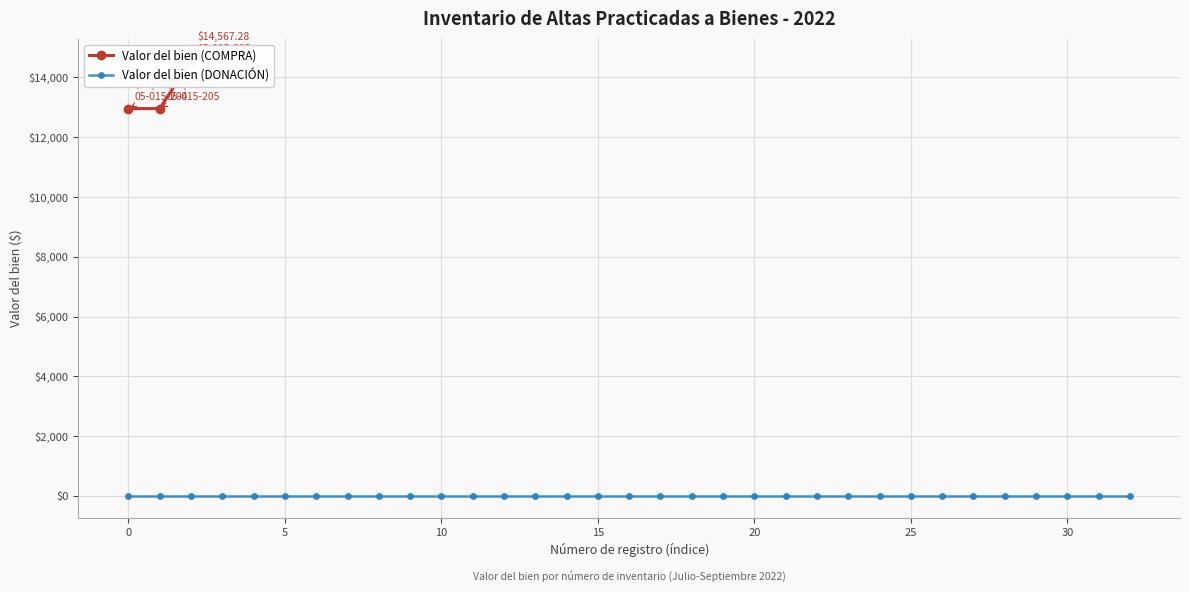

Approximately how many times larger is the value at 0 compared to −5?

1.0